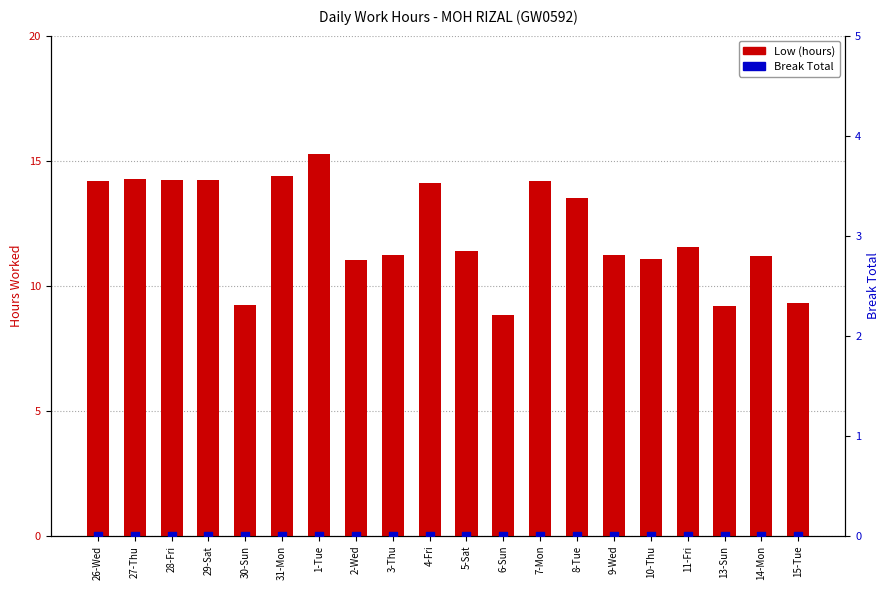

What are all the series names shown in the legend?

Low (hours), Break Total